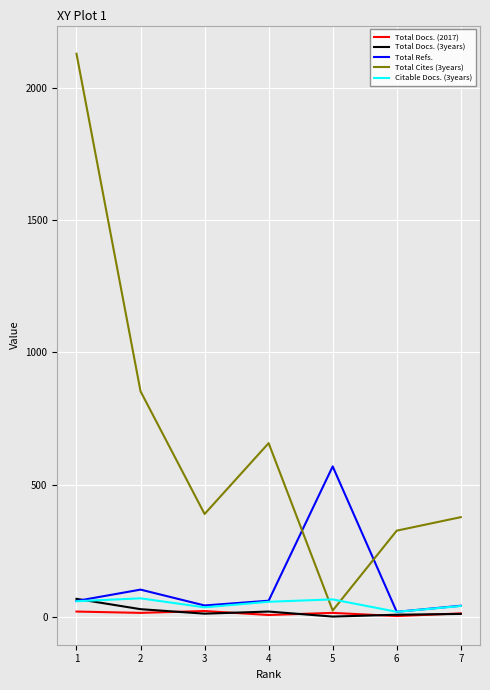

Which series has the widest spread of values?

Total Cites (3years)